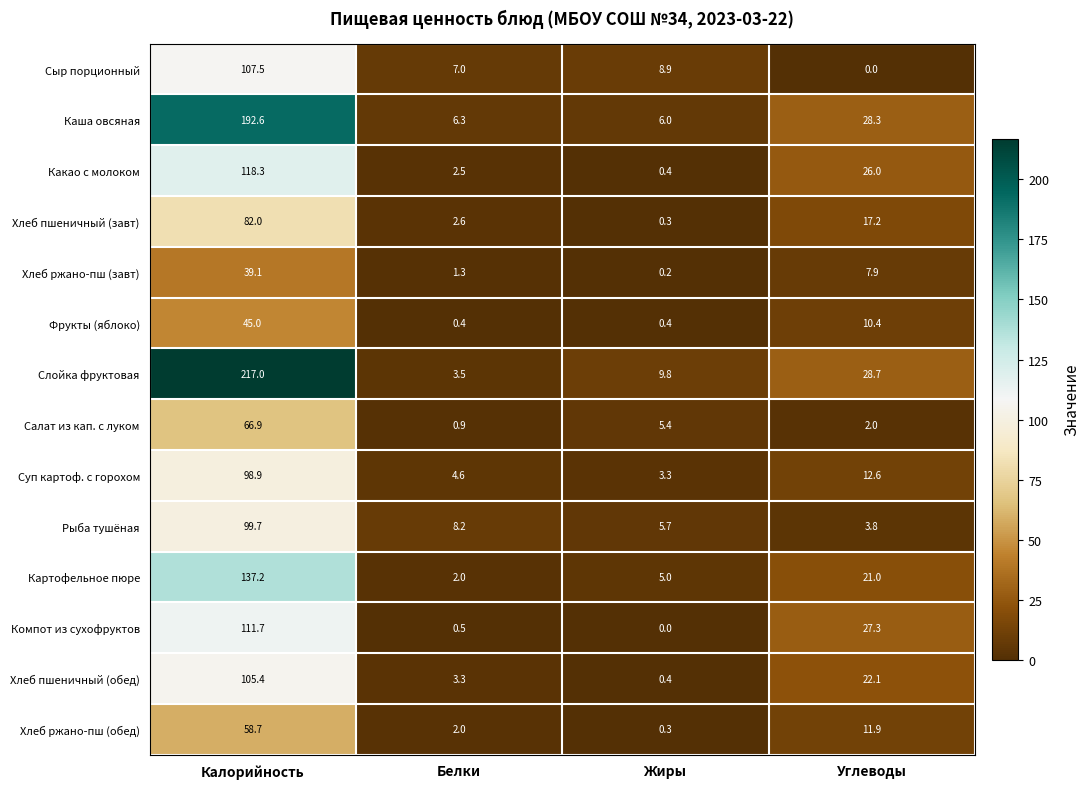

Between Жиры and Углеводы, which series saw the biggest shift?

Компот из сухофруктов